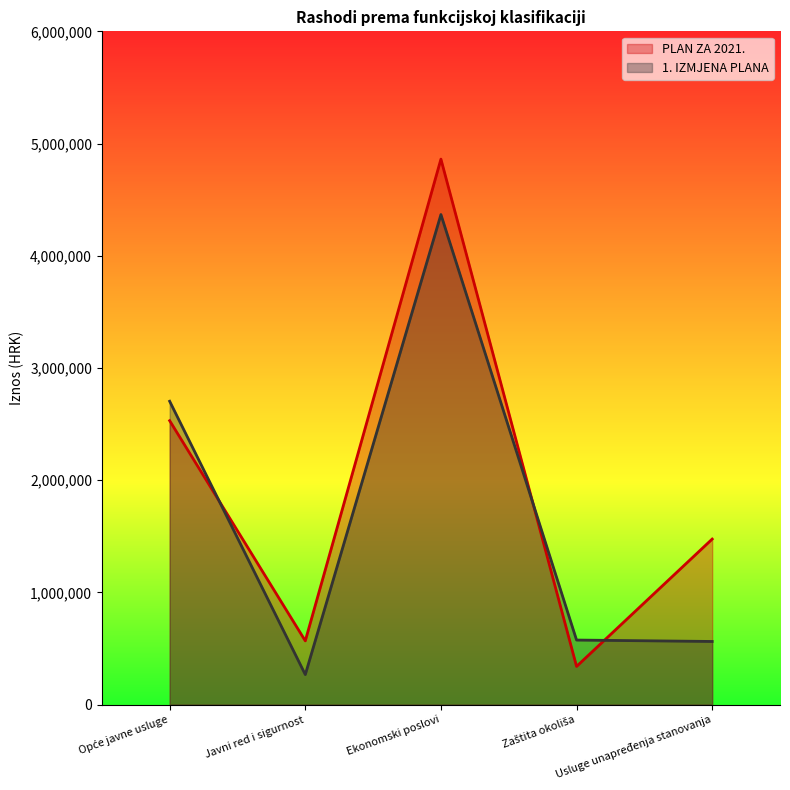

True or false: 1. IZMJENA PLANA and PLAN ZA 2021. intersect in this chart.

True